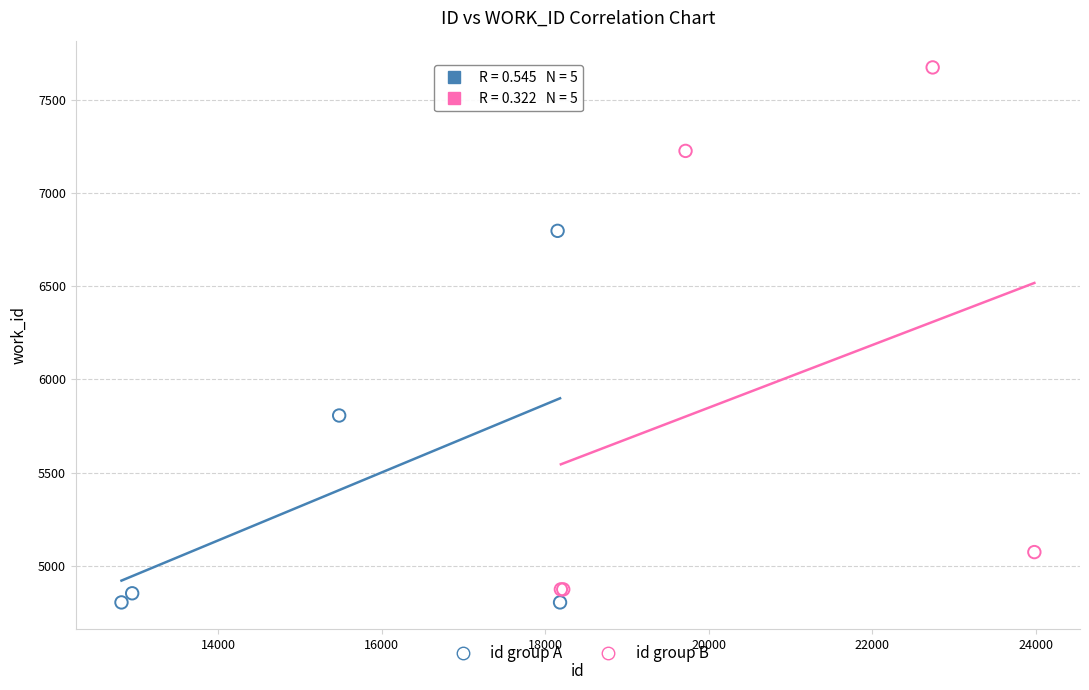

Which series reaches the minimum Y coordinate?

id group A